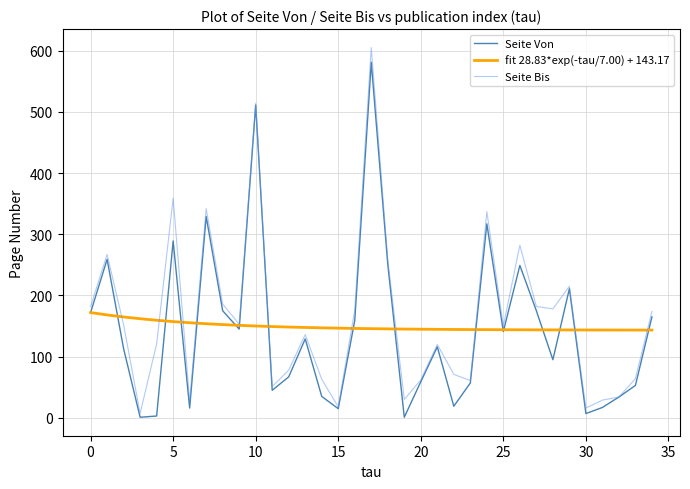

What is the highest value of the fit 28.83*exp(-tau/7.00) + 143.17 series?

172.0